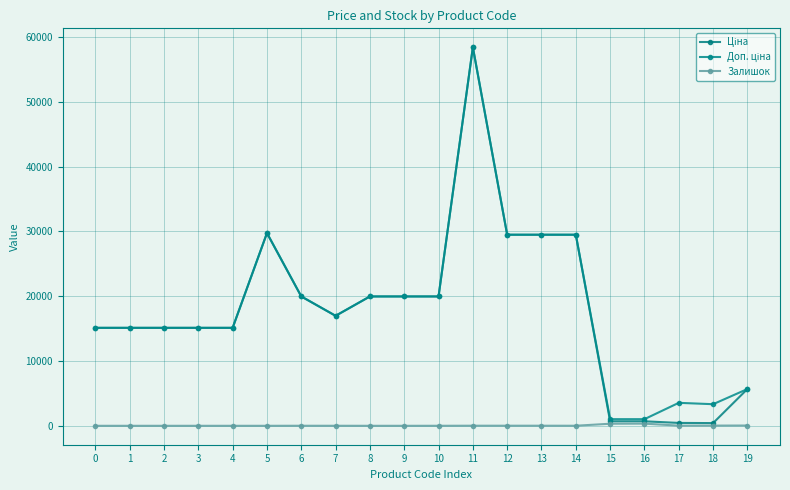

Where is the first local maximum for Ціна?

5